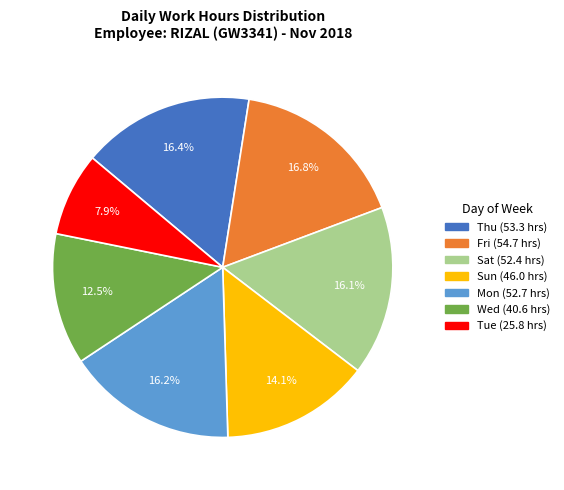

Does any single category account for the majority?

No